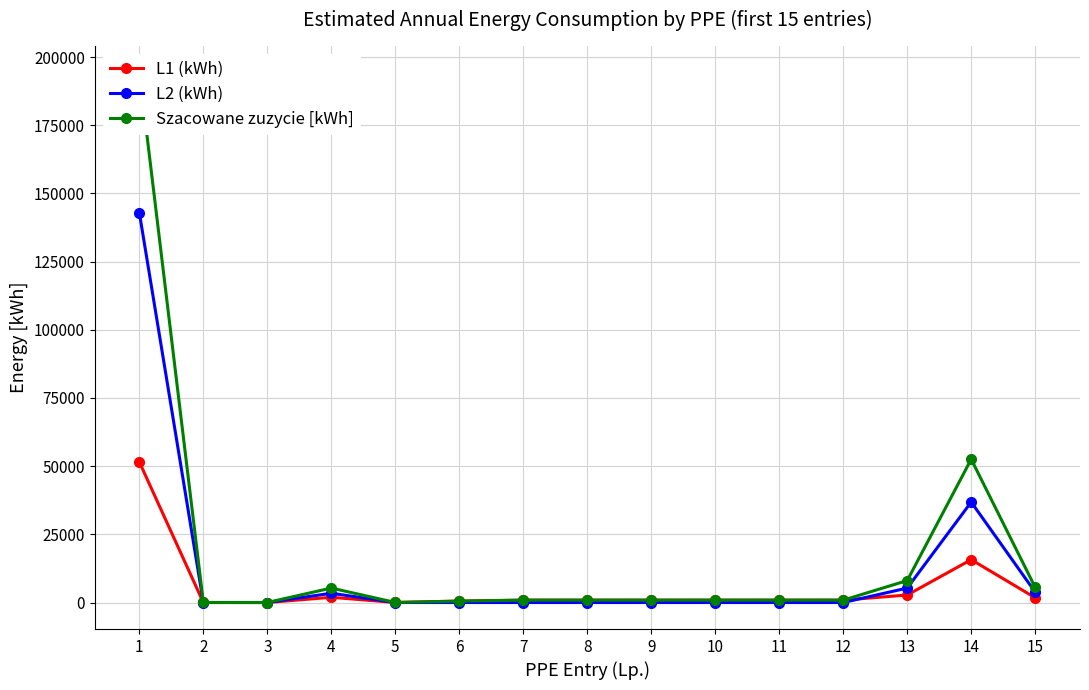

True or false: L2 (kWh) and Szacowane zuzycie [kWh] cross at least once.

False